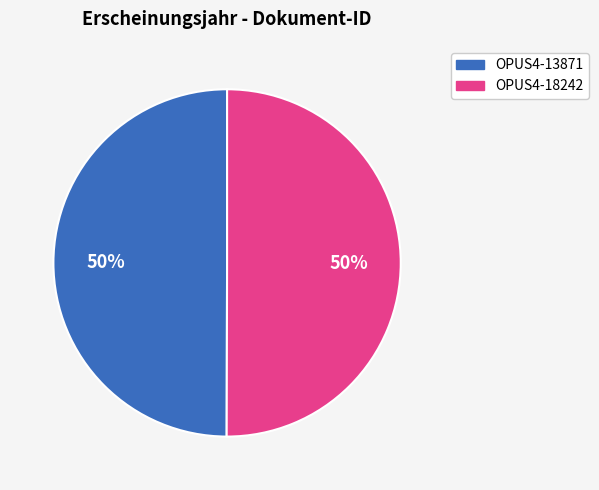

What is the ratio of the value at OPUS4-13871 to the value at OPUS4-18242?

1.0